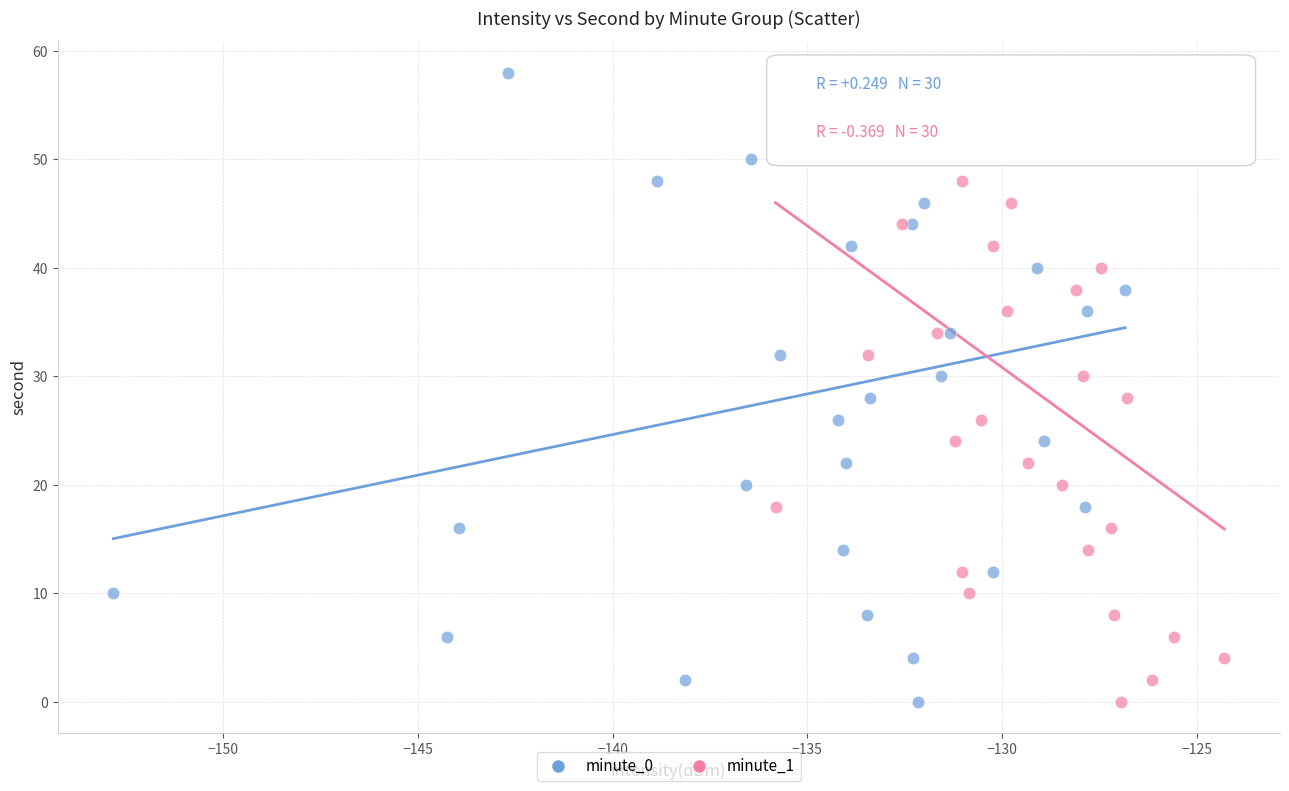

What are all the series names shown in the legend?

minute_0, minute_1